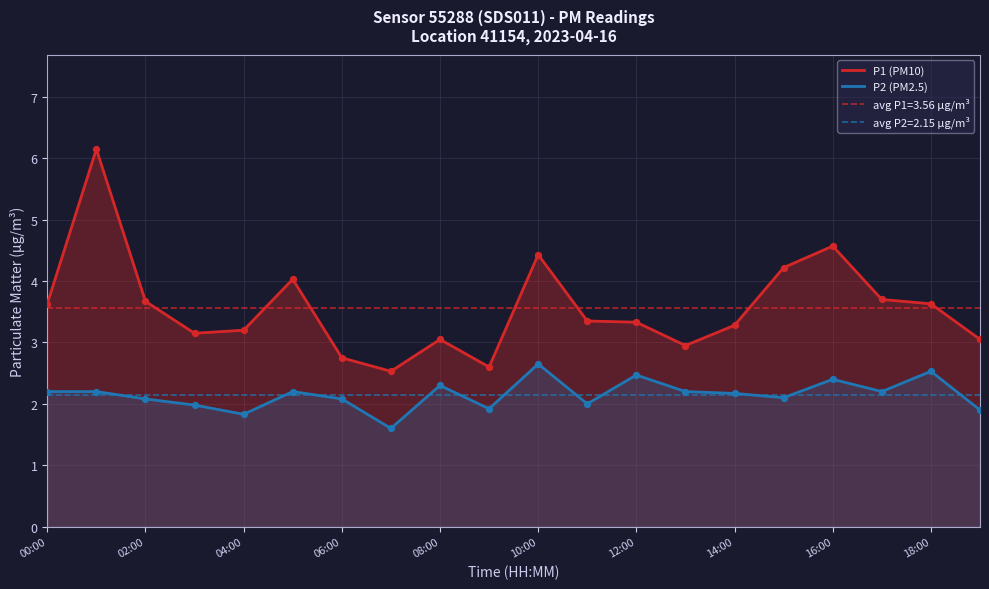

At how many categories does at least one series exceed 5?

1